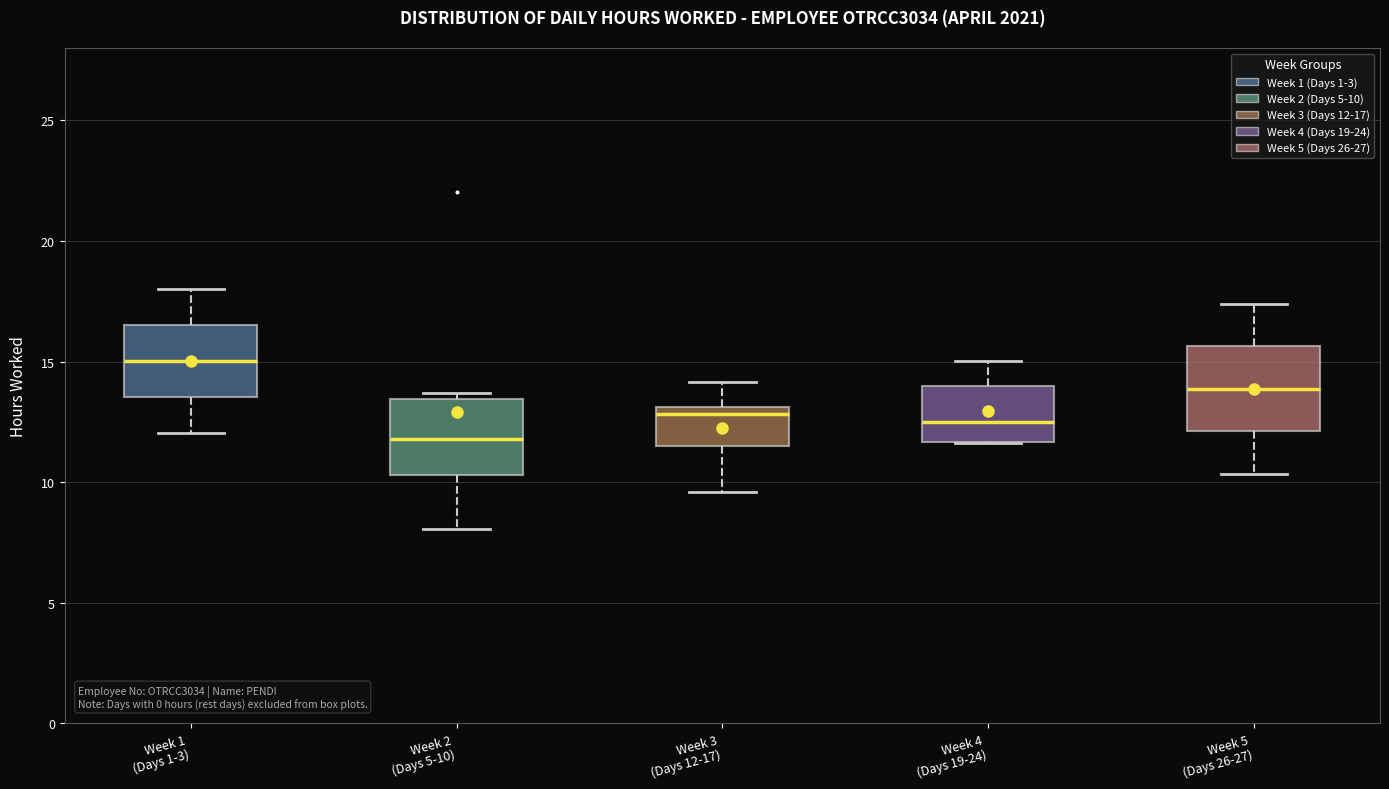

Reading left to right, read every box against the y-axis: the position of its median line, the range the box covers, and the ends of its whiskers. The values are not printed on the chart, so give them approximately, as read against the axis.

Week 1 (Days 1-3): median 15.0, box 13.5 to 16.5, whiskers 12.0 to 18.0
Week 2 (Days 5-10): median 12.0, box 10.5 to 13.5, whiskers 8.0 to 13.5 (just above the box's upper edge)
Week 3 (Days 12-17): median 13.0 (just below the box's upper edge), box 11.5 to 13.0, whiskers 9.5 to 14.0
Week 4 (Days 19-24): median 12.5, box 11.5 to 14.0, whiskers 11.5 to 15.0
Week 5 (Days 26-27): median 14.0, box 12.0 to 15.5, whiskers 10.5 to 17.5